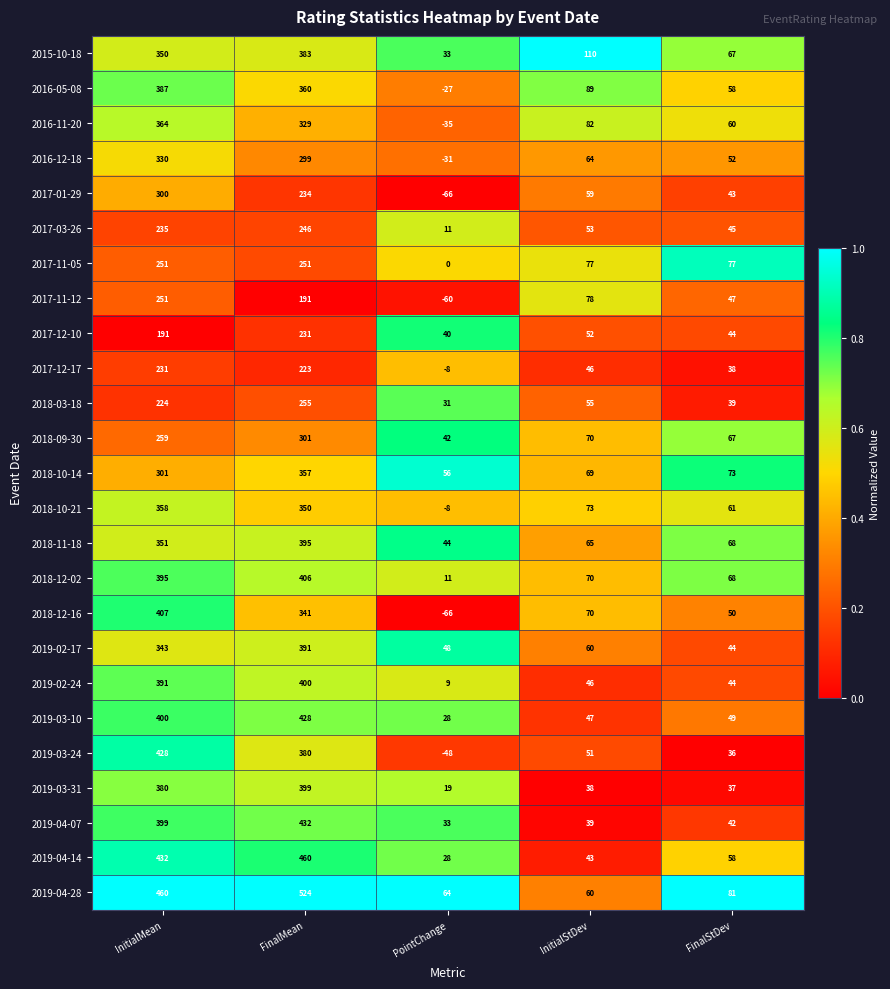

Which series changed the most between FinalMean and FinalStDev?

2019-04-28